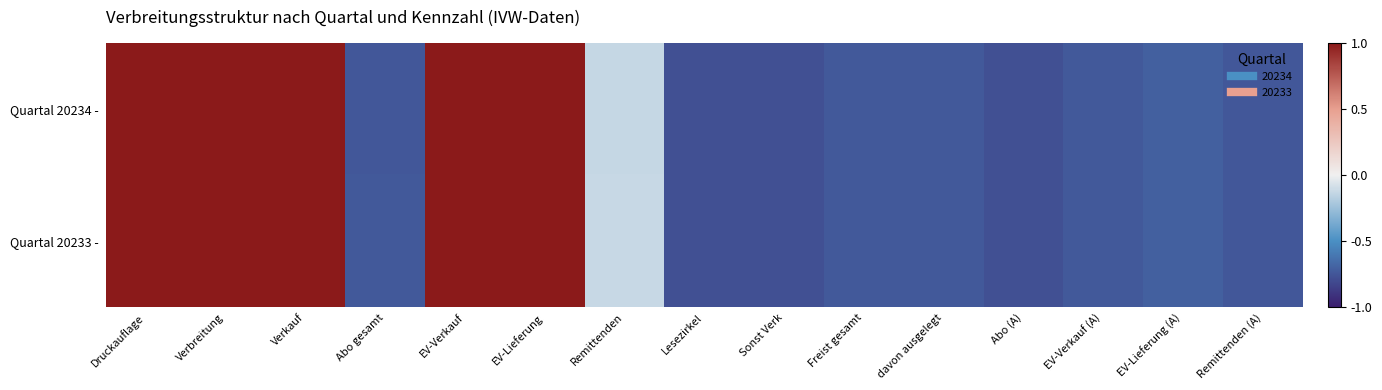

Which has a higher value, EV-Lieferung or Verkauf?

EV-Lieferung